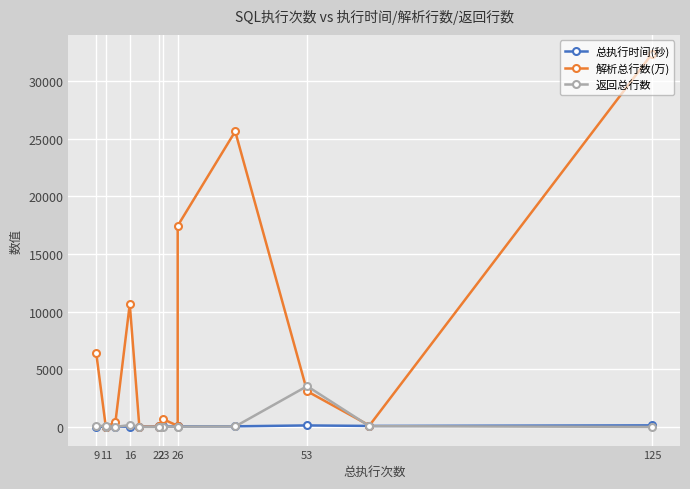

Is it true that 解析总行数(万) equals 396.2 at 11?

True